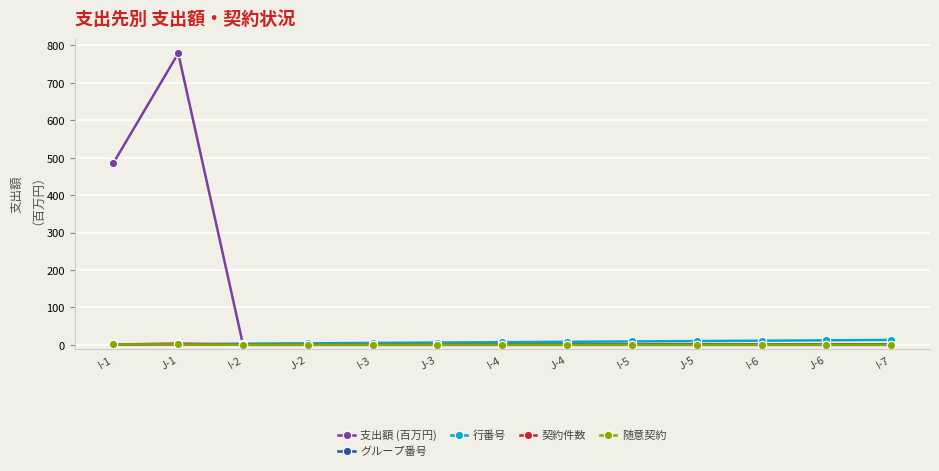

At which category is the sum across all series the highest?

J-1